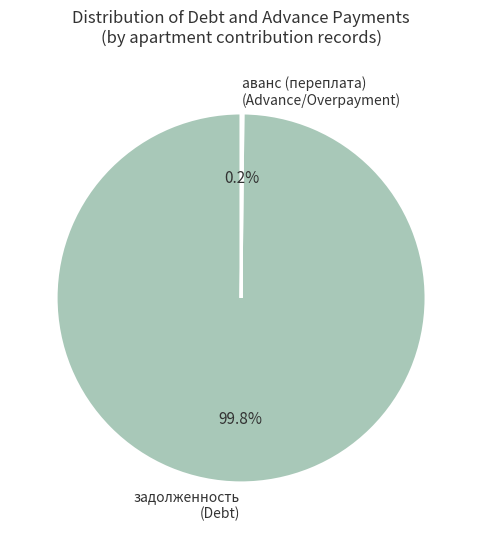

Does задолженность (Debt) account for over 50% of the chart?

Yes